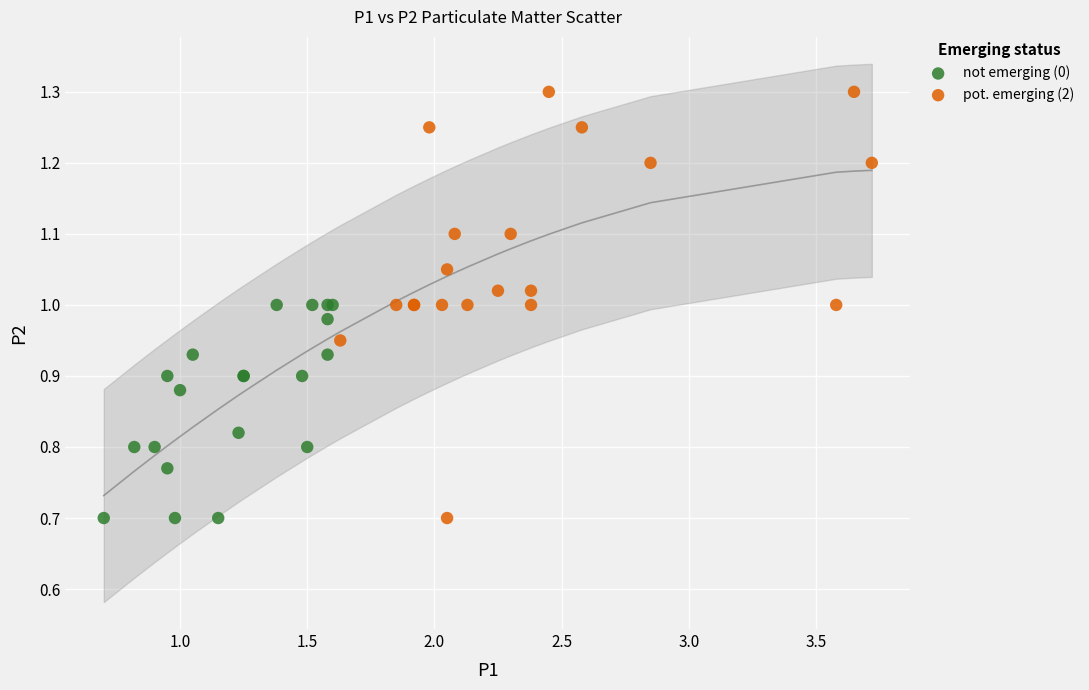

Which series reaches the maximum Y coordinate?

pot. emerging (2)